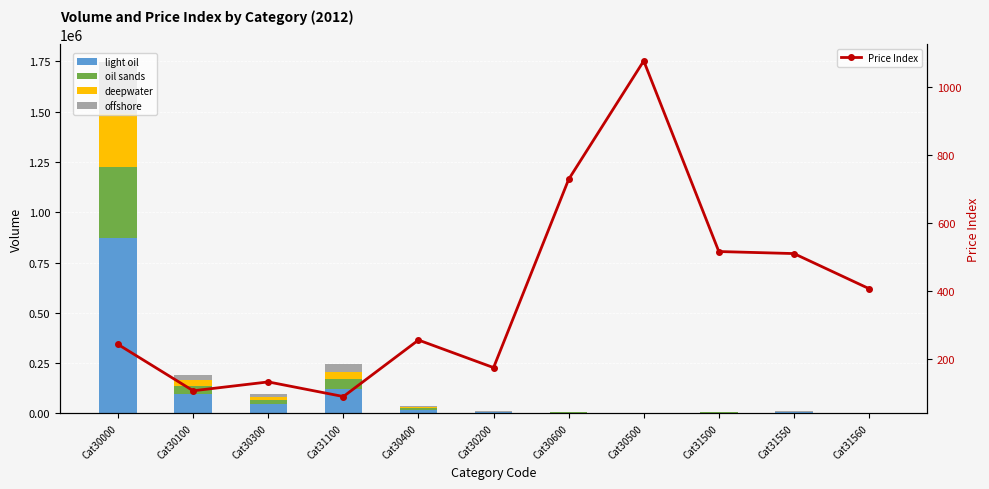

Rank the series by their maximum value, from lowest to highest.

Price Index, deepwater, offshore, oil sands, light oil